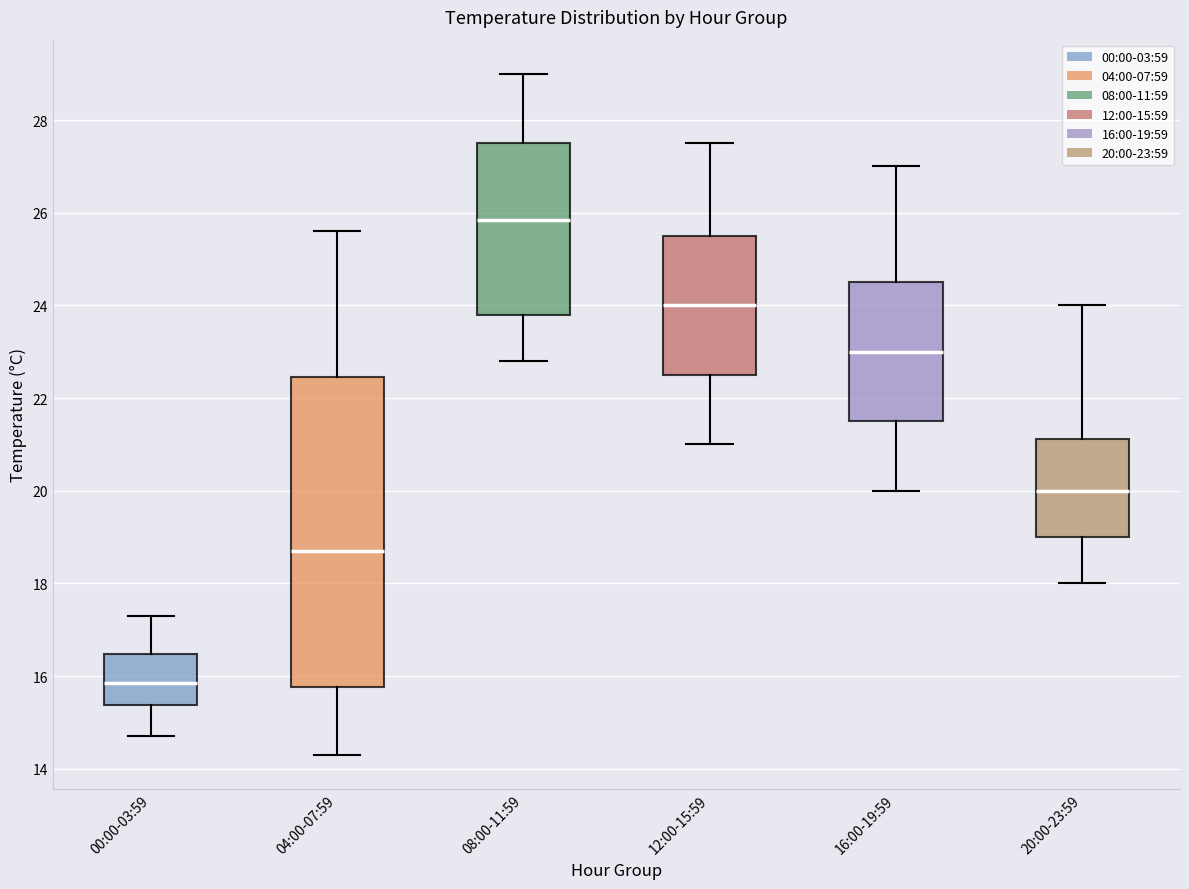

Where is the upper edge of the box for 12:00-15:59 on the y-axis? The values are not printed on the chart, so give them approximately, as read against the axis.

25.6